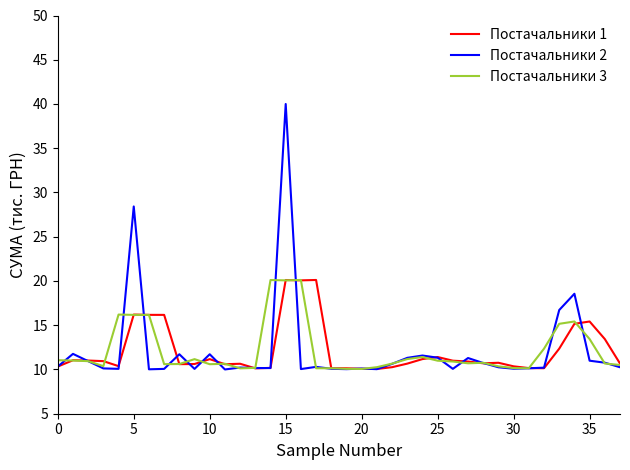

How many categories are shown in the chart?

38